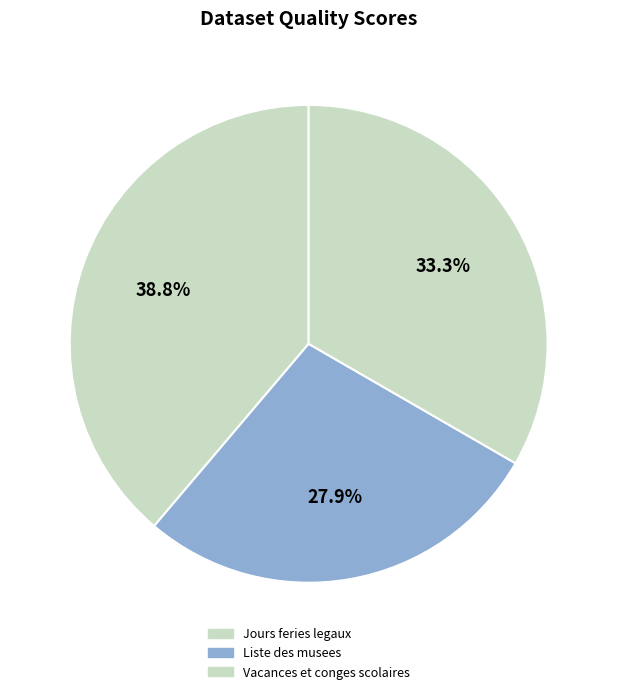

True or false: Liste des musees accounts for 23% of the total.

False